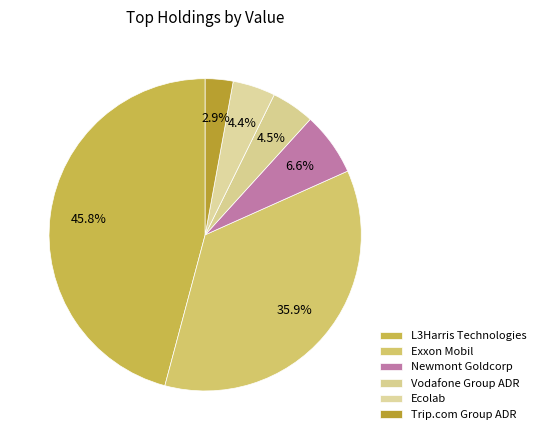

Which category has the biggest portion of the pie?

L3HARRIS TECHNOLOGIES INC